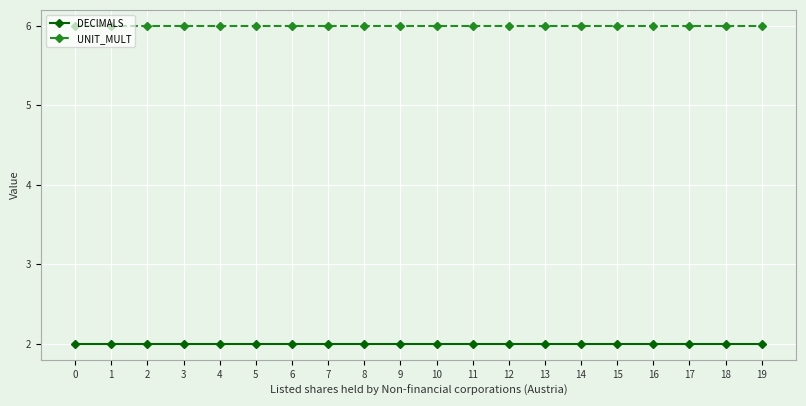

How many categories are shown in the chart?

20